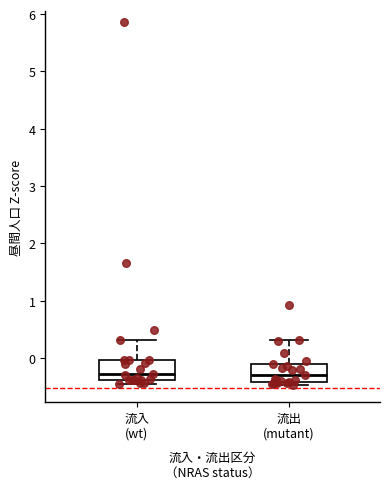

Reading left to right, read every box against the y-axis: the position of its median line, the range the box covers, and the ends of its whiskers. The values are not printed on the chart, so give them approximately, as read against the axis.

流入 (wt): median -0.3, box -0.4 to 0.0, whiskers -0.4 (just below the box's lower edge) to 0.3
流出 (mutant): median -0.3, box -0.4 to -0.1, whiskers -0.5 to 0.3